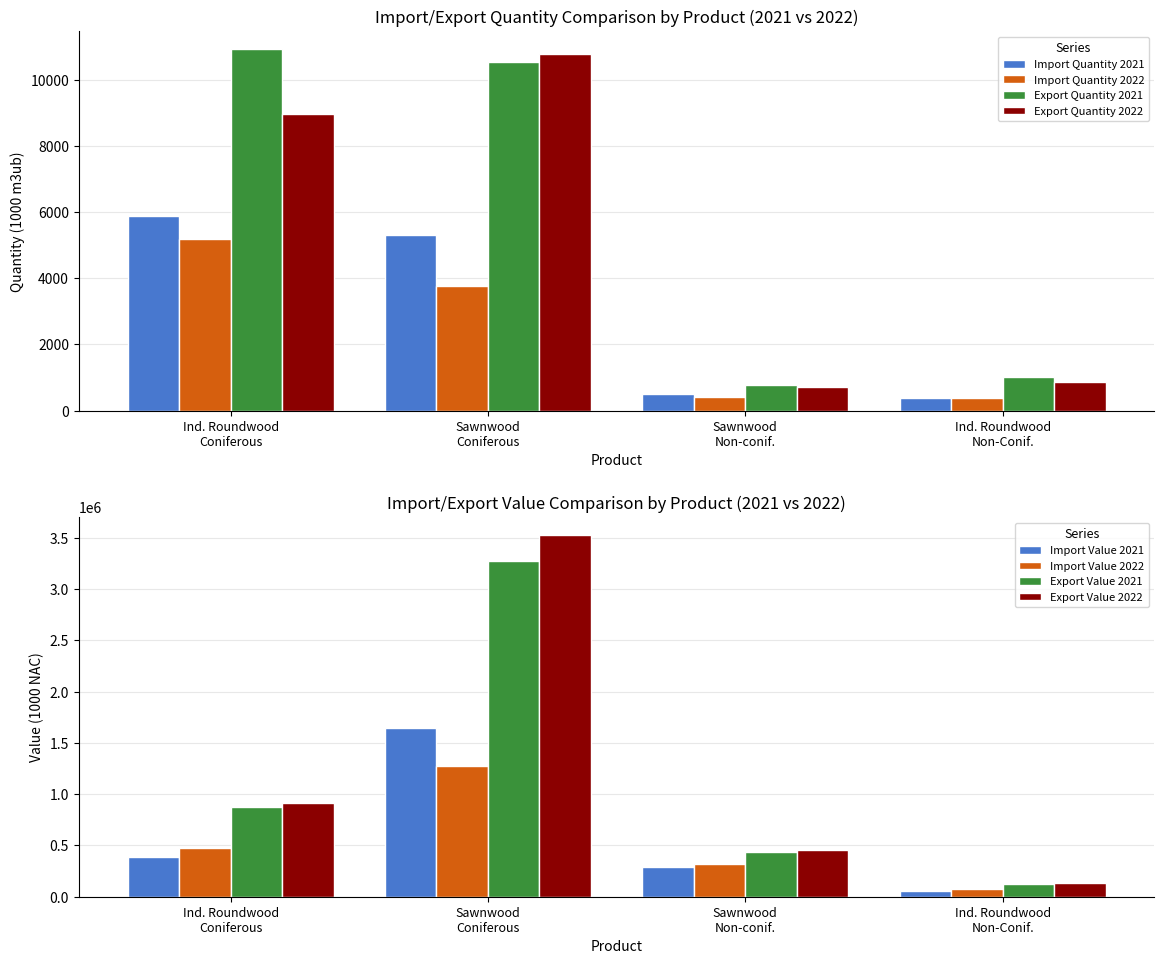

How many groups of bars are there?

4